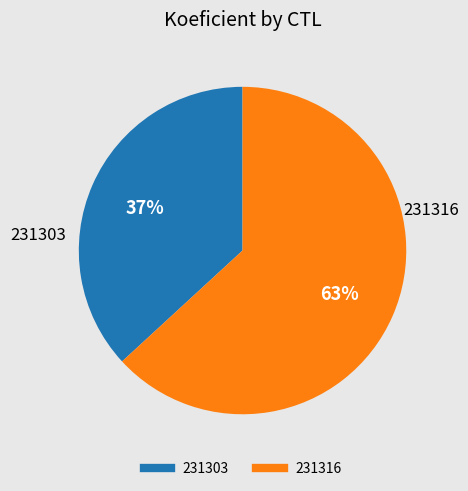

Is 231316 the majority of the pie?

Yes